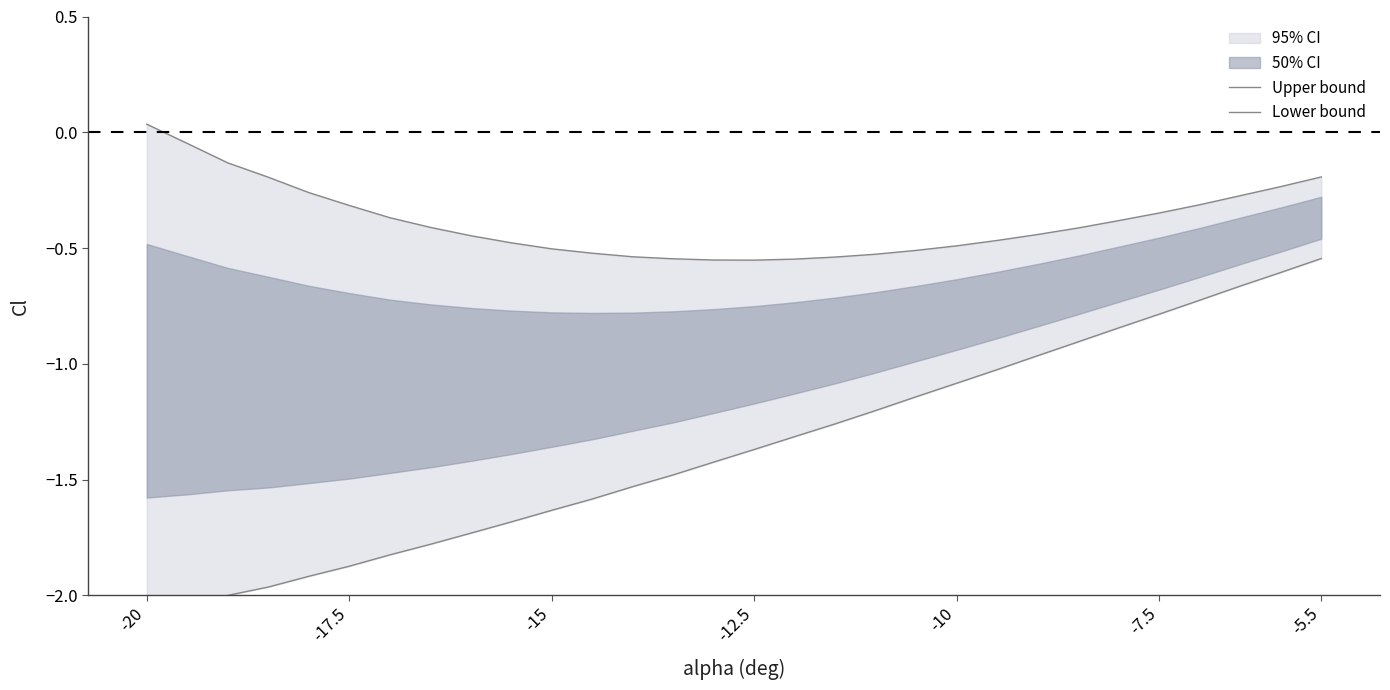

At which category does the chart reach its peak across all series?

-20